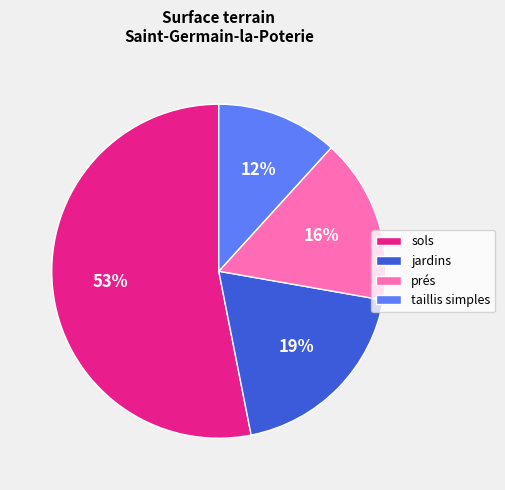

Is it true that jardins is 1% of the pie?

False